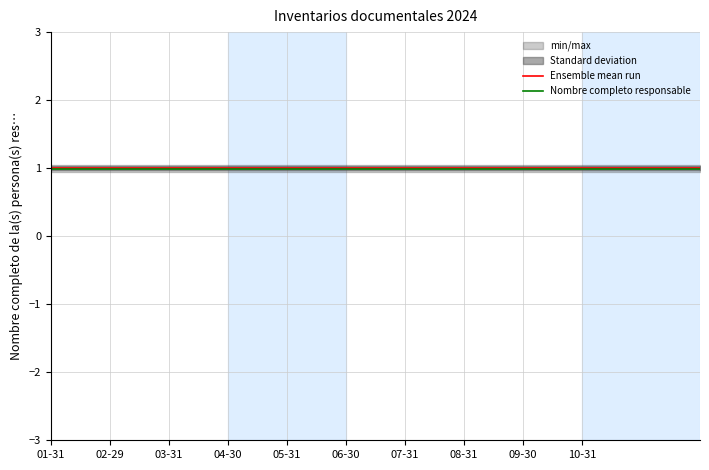

What position from the left is 08-31?

8